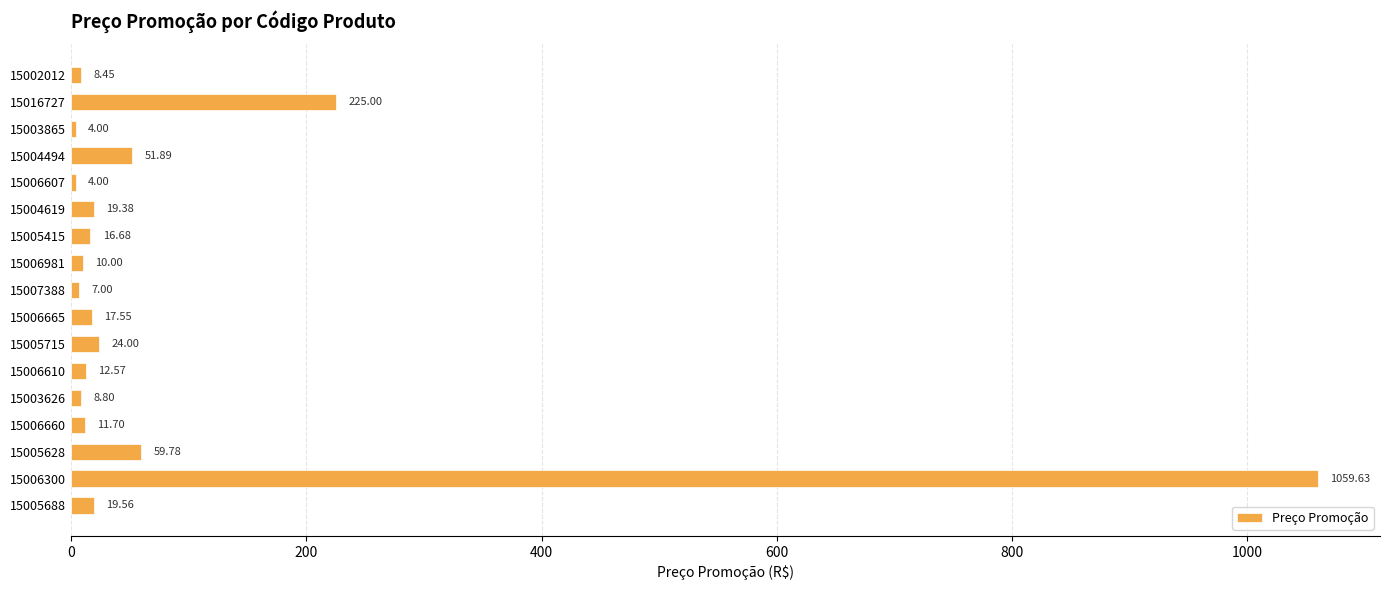

Does the chart contain any negative values?

No